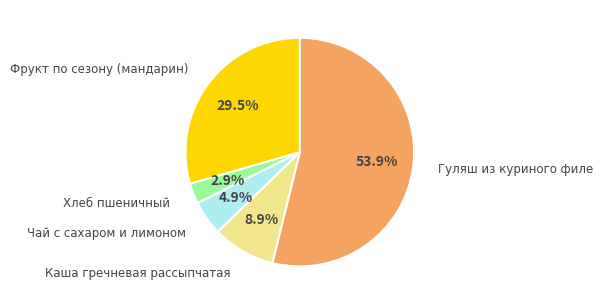

To the nearest percent, what is the average slice percentage?

20%